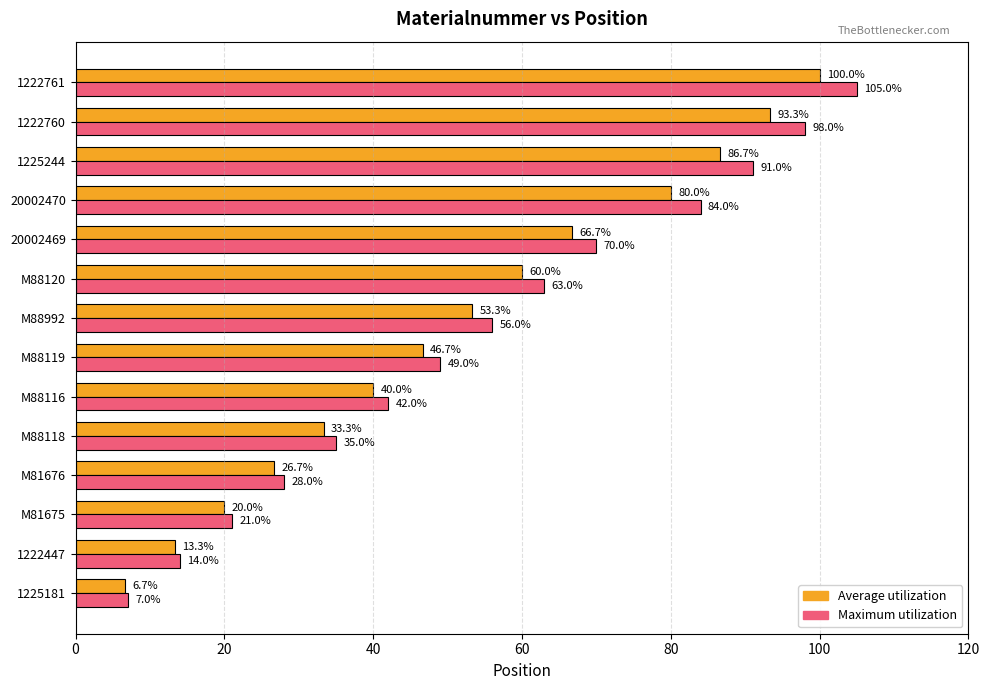

List the series in order of their peak value, lowest first.

Average utilization, Maximum utilization